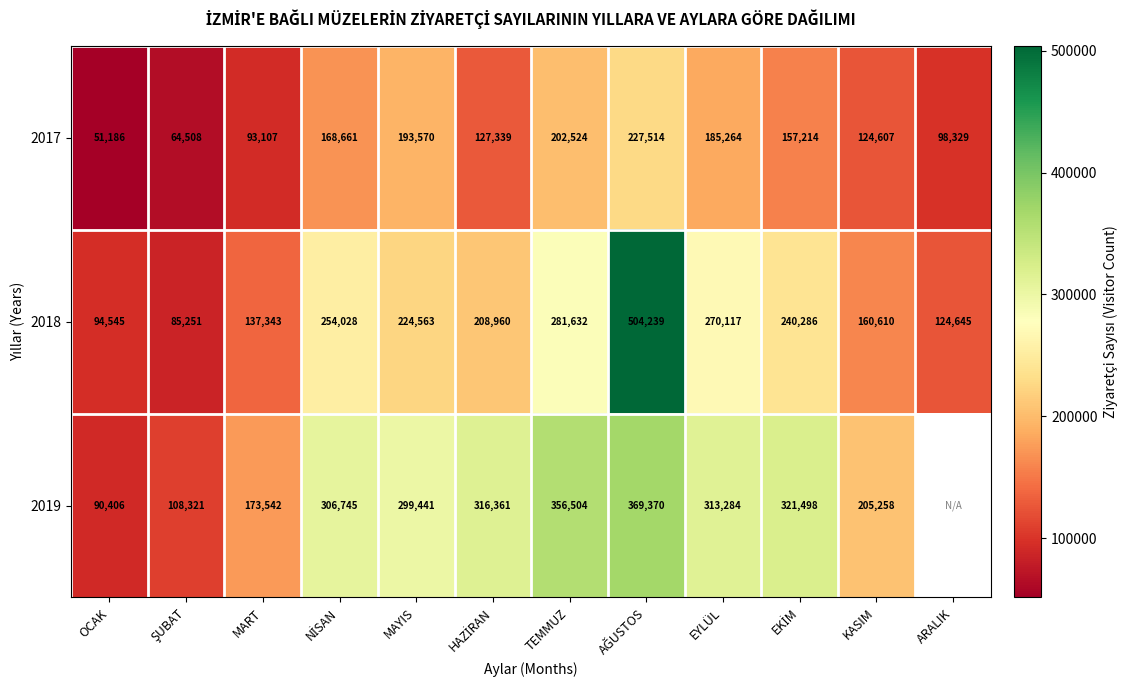

Which category has the lowest value across all series?

OCAK